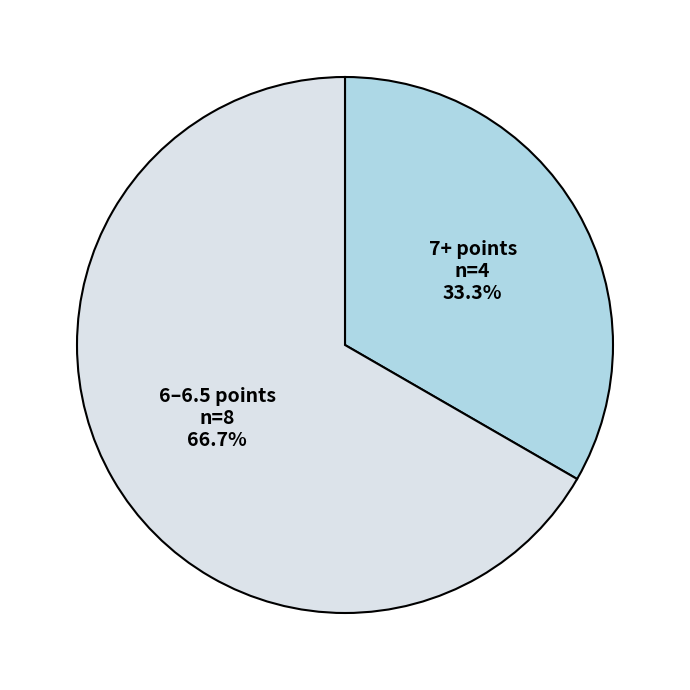

To the nearest percent, what is the difference between the largest and smallest slice percentages?

33%